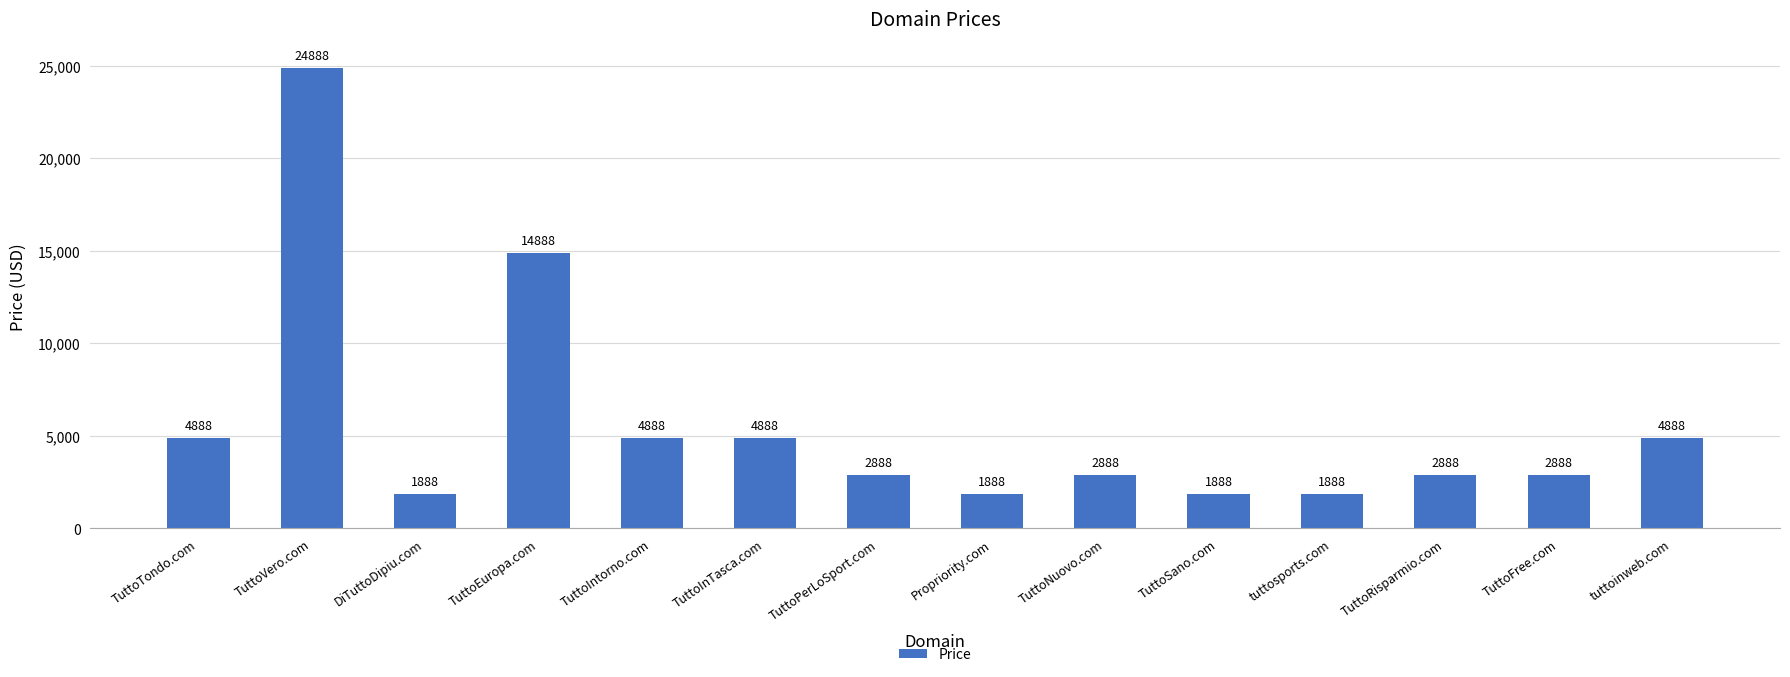

What position from the right is tuttosports.com?

4